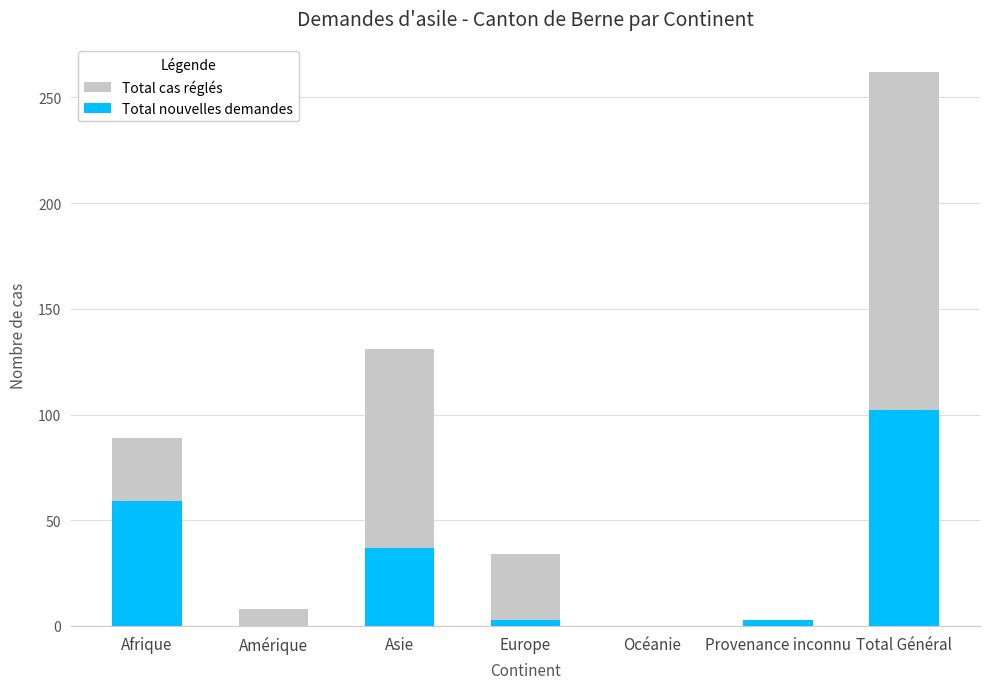

What is the maximum value shown in the chart?

262